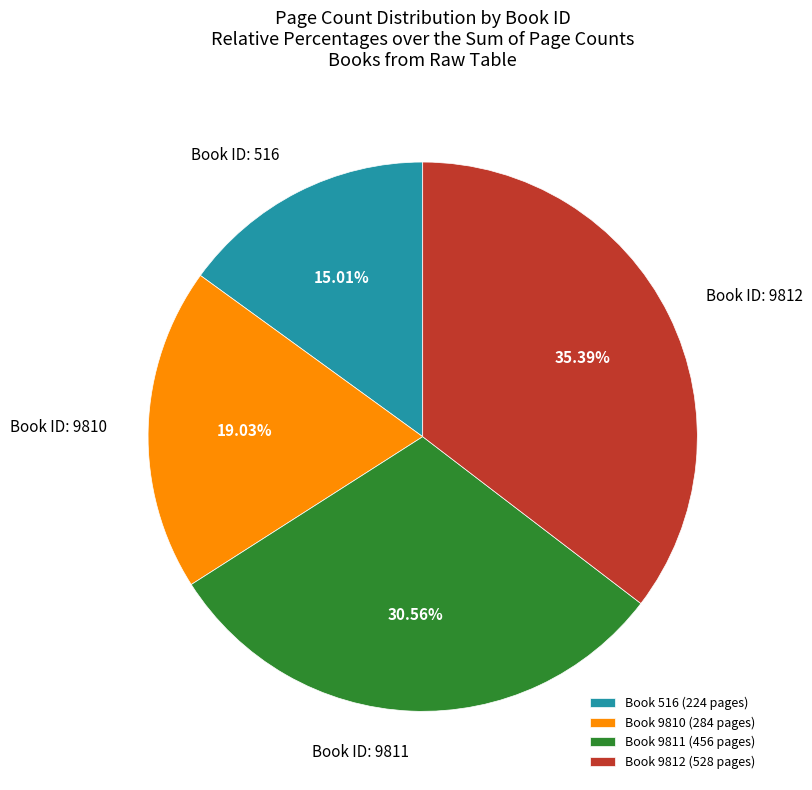

Which has a higher value, Book 9811 (456 pages) or Book 9812 (528 pages)?

Book 9812 (528 pages)